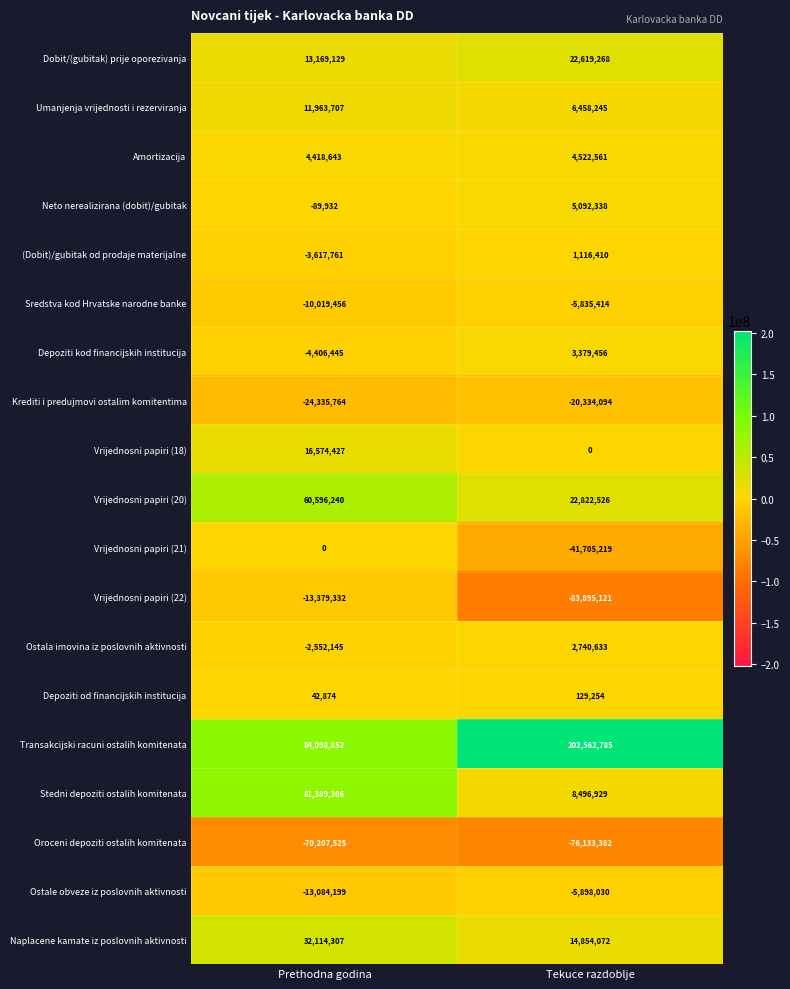

Rank the series at Tekuce razdoblje from highest to lowest value.

Transakcijski racuni ostalih komitenata, Vrijednosni papiri (20), Dobit/(gubitak) prije oporezivanja, Naplacene kamate iz poslovnih aktivnosti, Stedni depoziti ostalih komitenata, Umanjenja vrijednosti i rezerviranja, Neto nerealizirana (dobit)/gubitak, Amortizacija, Depoziti kod financijskih institucija, Ostala imovina iz poslovnih aktivnosti, (Dobit)/gubitak od prodaje materijalne, Depoziti od financijskih institucija, Vrijednosni papiri (18), Sredstva kod Hrvatske narodne banke, Ostale obveze iz poslovnih aktivnosti, Krediti i predujmovi ostalim komitentima, Vrijednosni papiri (21), Oroceni depoziti ostalih komitenata, Vrijednosni papiri (22)